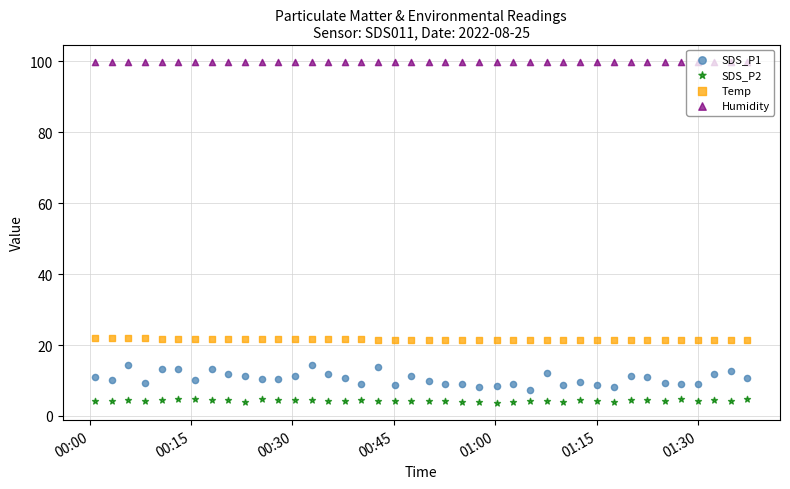

Which series has the largest Y range (max minus min)?

SDS_P1